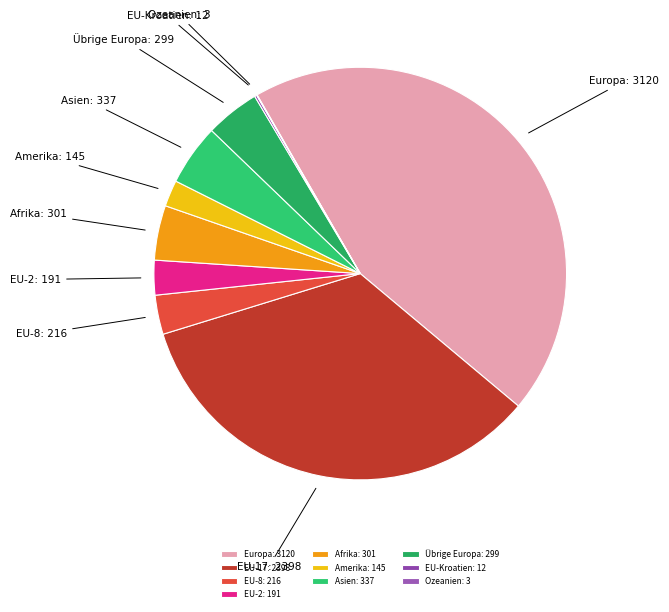

Which has a higher value, EU-17: 2398 or EU-8: 216?

EU-17: 2398